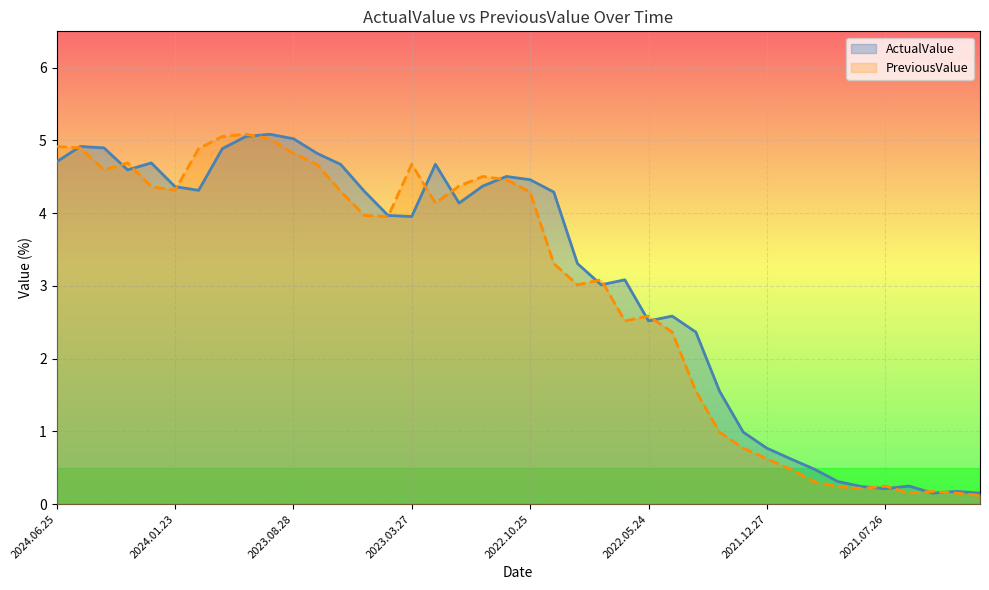

The value of PreviousValue at 2023.05.23 is 7.0. True or false?

False